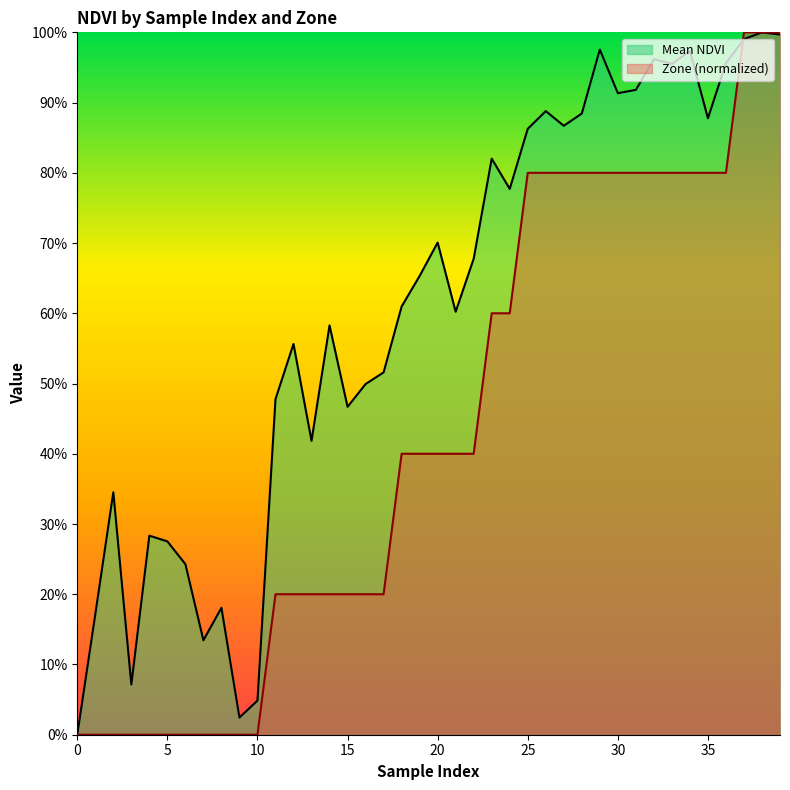

Count the Zone (normalized) values in the range 0 to 1.

40